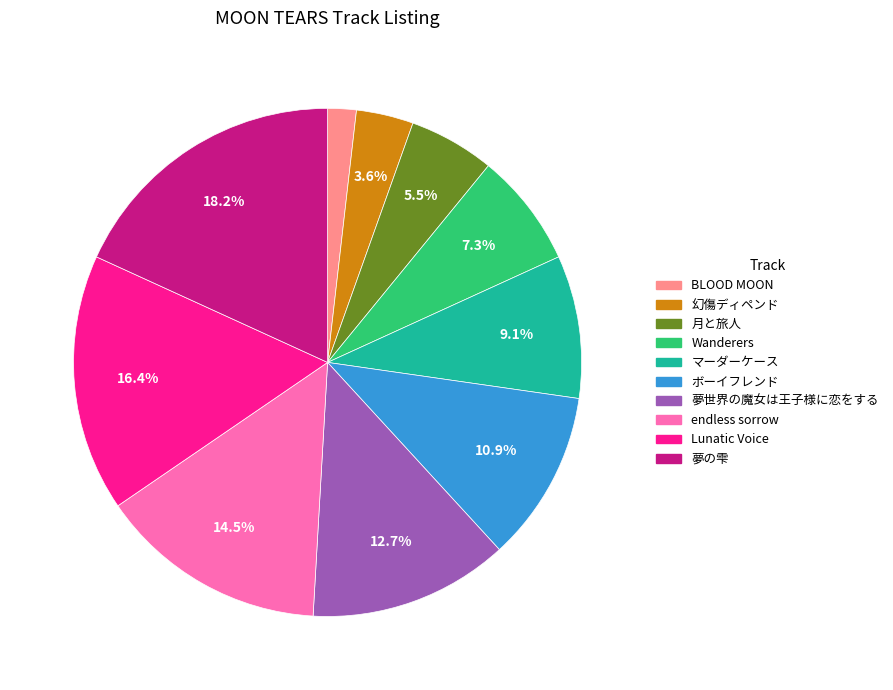

What is the ratio of the value at Wanderers to the value at 夢世界の魔女は王子様に恋をする?

0.6